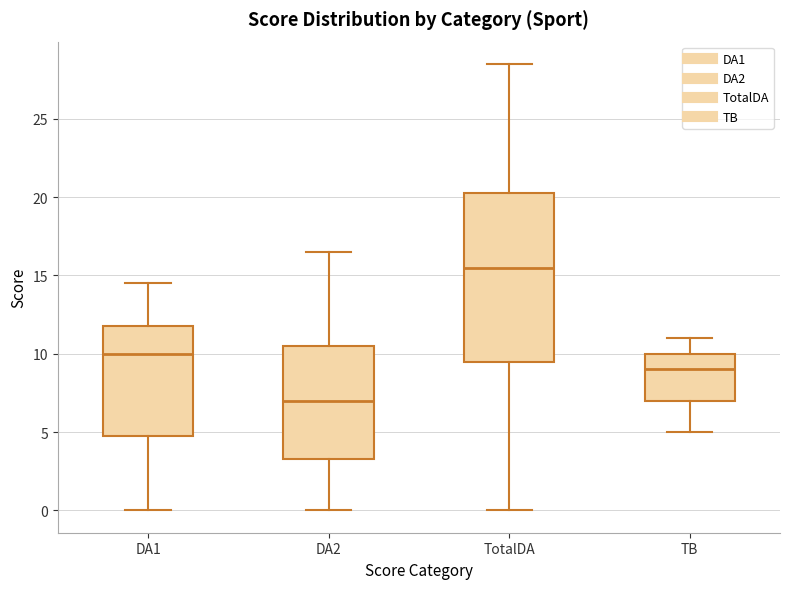

Reading left to right, read every box against the y-axis: the position of its median line, the range the box covers, and the ends of its whiskers. The values are not printed on the chart, so give them approximately, as read against the axis.

DA1: median 10.0, box 5.0 to 12.0, whiskers 0.0 to 14.5
DA2: median 7.0, box 3.5 to 10.5, whiskers 0.0 to 16.5
TotalDA: median 15.5, box 9.5 to 20.5, whiskers 0.0 to 28.5
TB: median 9.0, box 7.0 to 10.0, whiskers 5.0 to 11.0